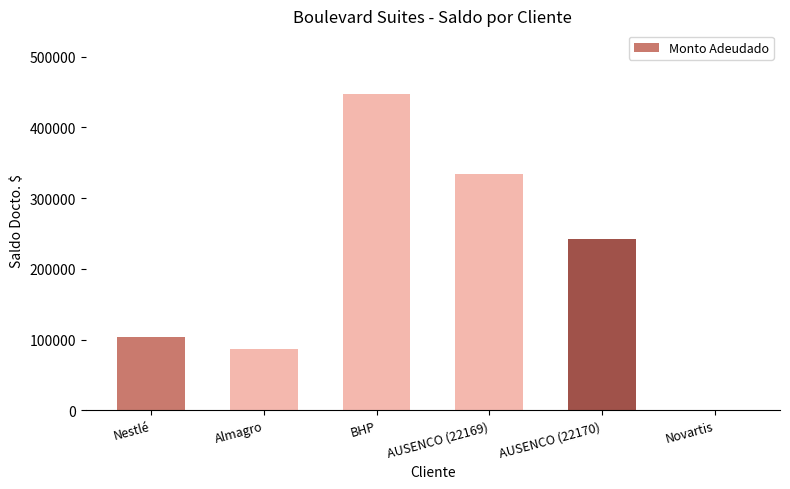

Which label corresponds to the largest value in the chart?

BHP